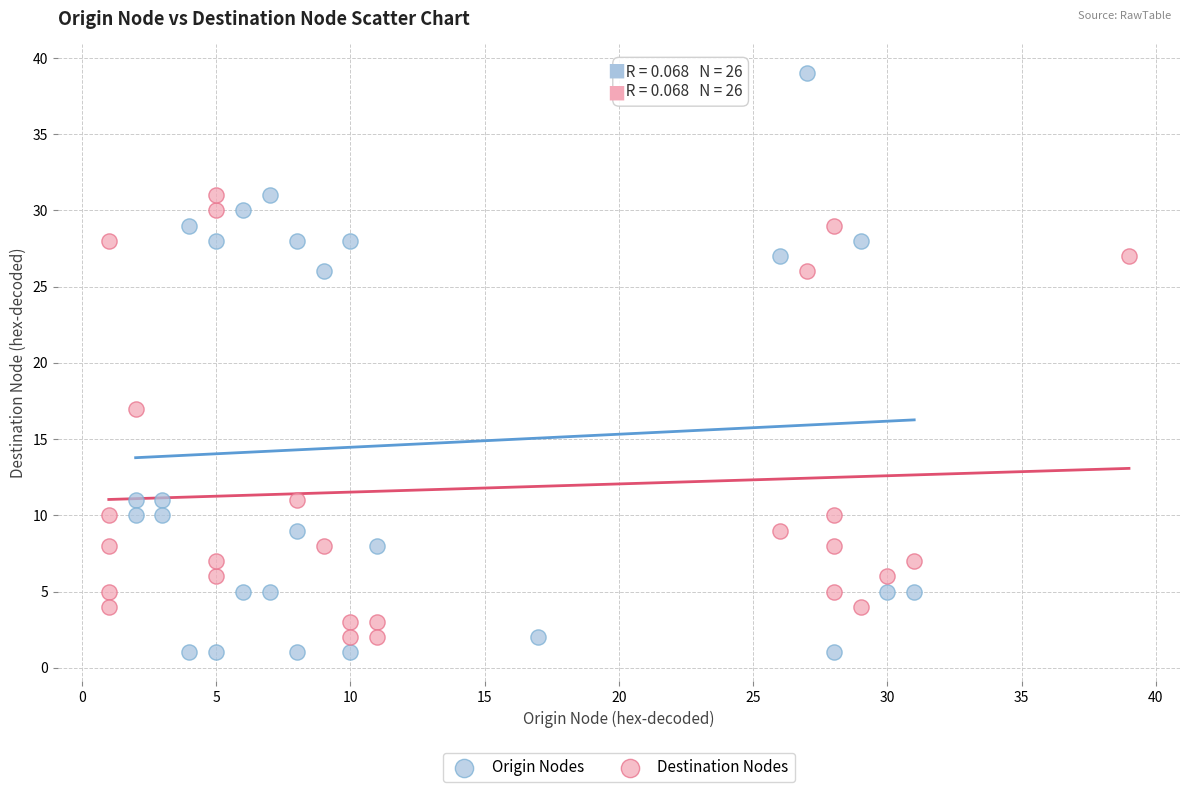

What are all the series names shown in the legend?

Origin Nodes, Destination Nodes